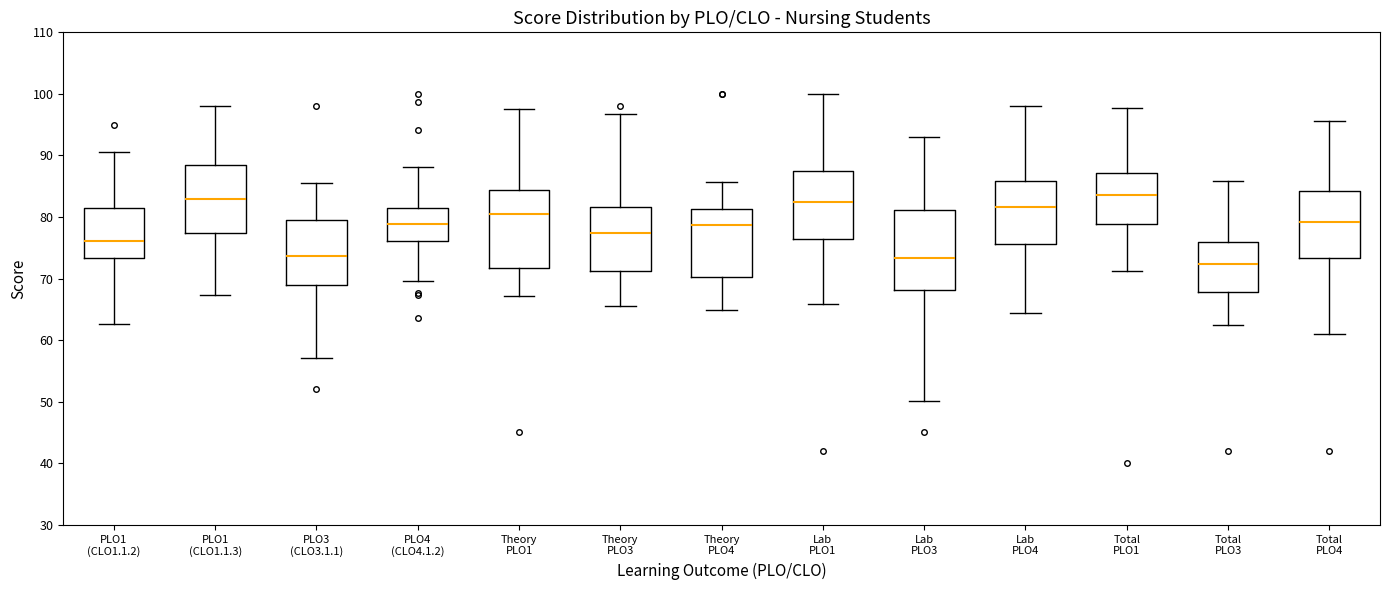

Where does the upper whisker of the box for PLO3 (CLO3.1.1) end on the y-axis? The values are not printed on the chart, so give them approximately, as read against the axis.

86